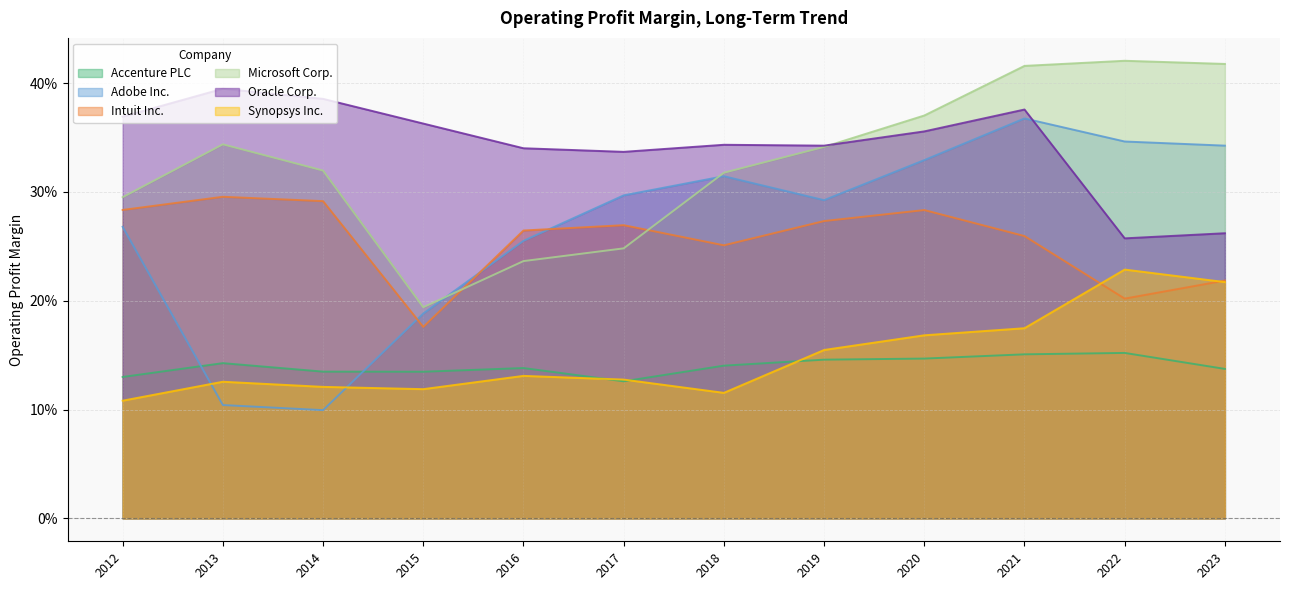

What is the average value of the Synopsys Inc. series?

0.1